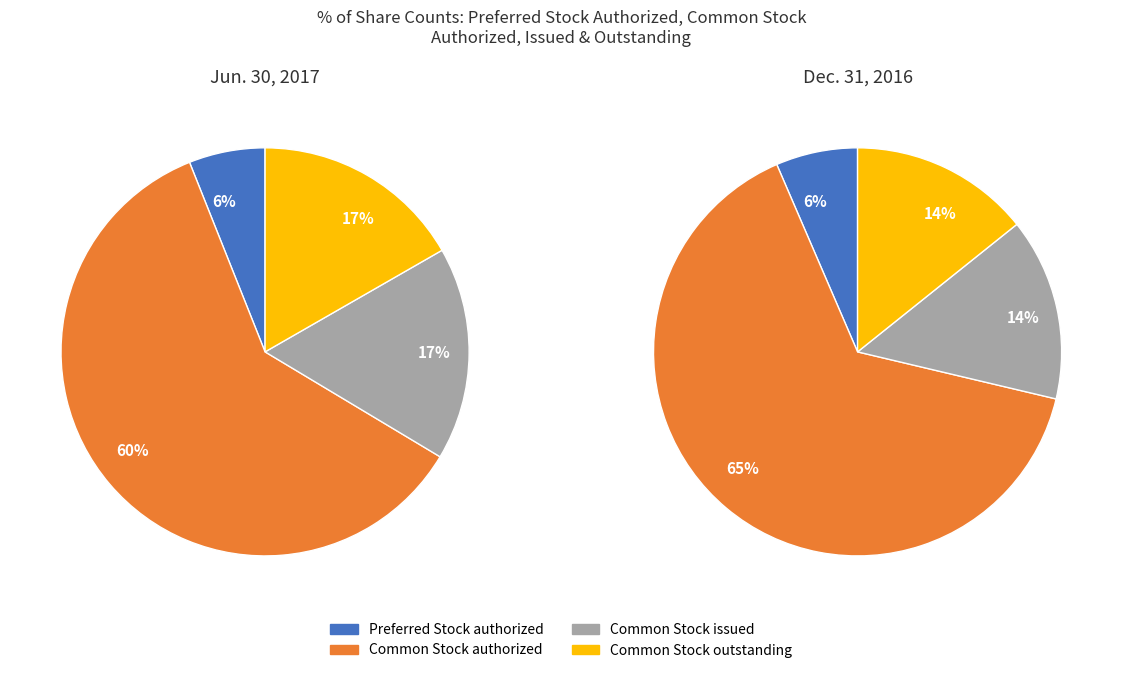

Between Preferred Stock authorized and Common Stock issued, which is larger?

Common Stock issued